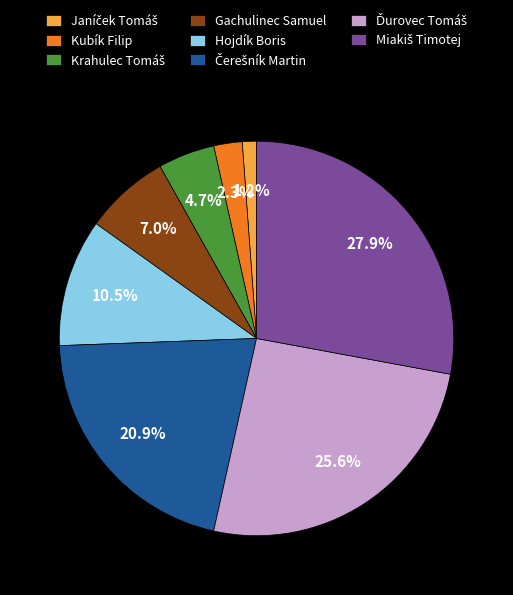

How many slices are in this pie chart?

8